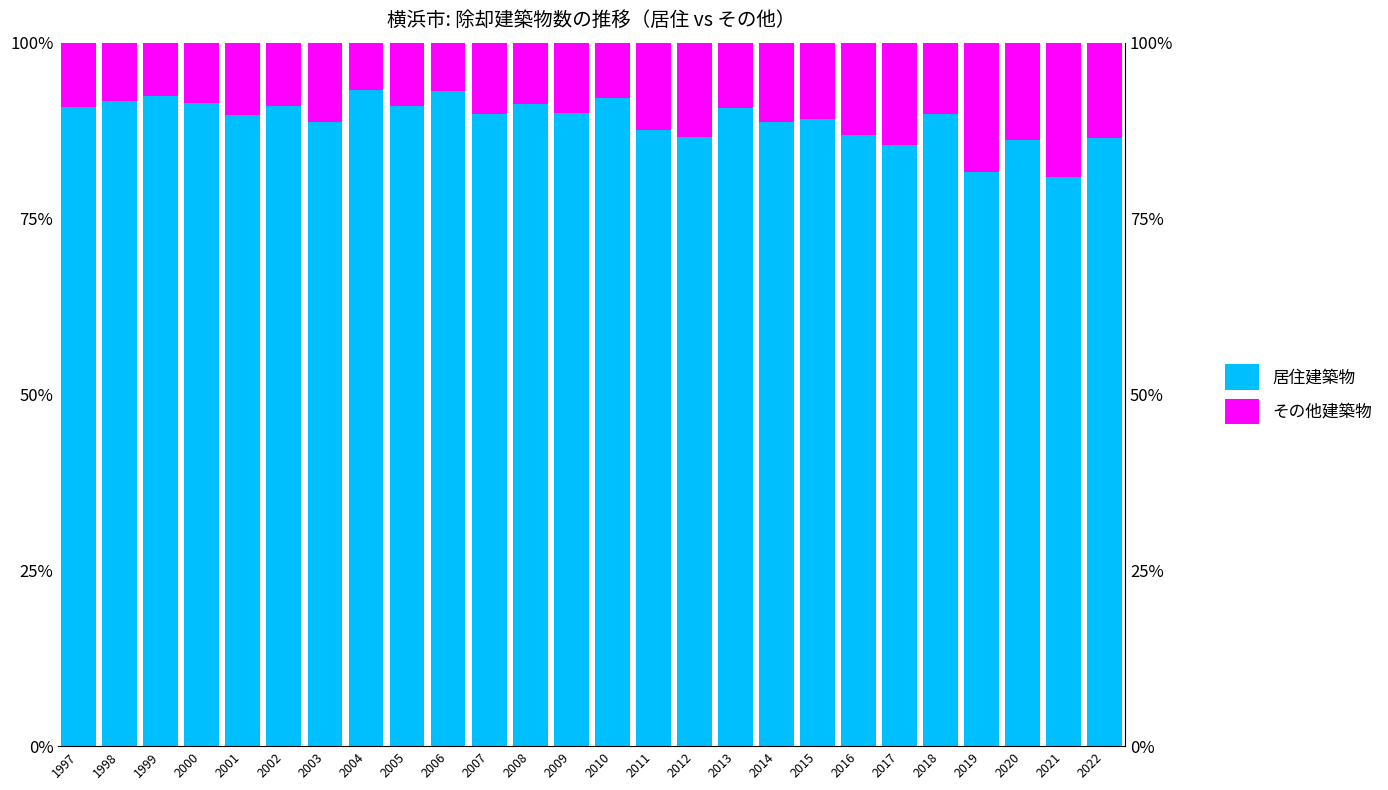

How many distinct data groups are displayed?

2